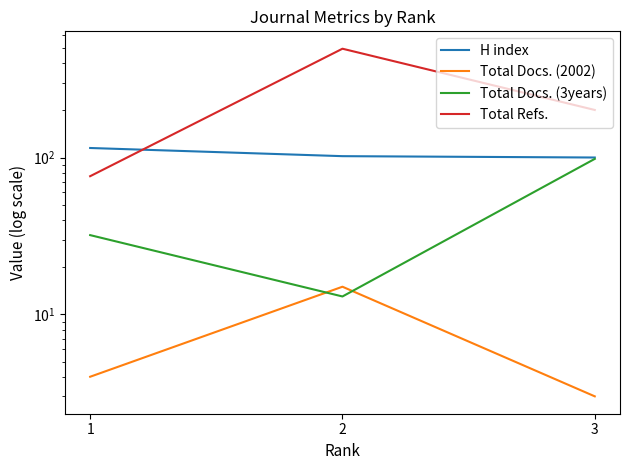

True or false: Total Docs. (3years) has a value of 98 at 3.

True